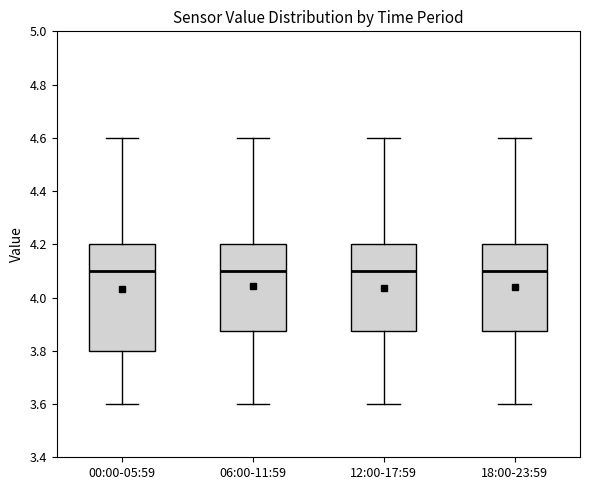

Where does the upper whisker of the box for 00:00-05:59 end on the y-axis? The values are not printed on the chart, so give them approximately, as read against the axis.

4.60